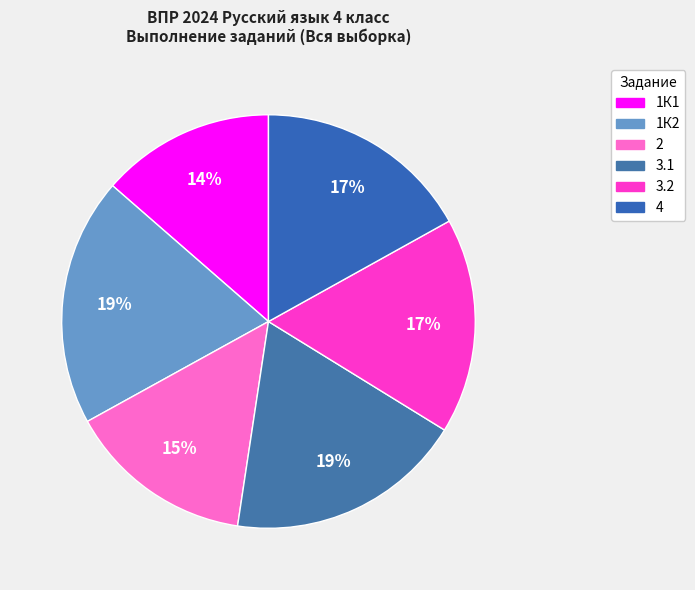

Combined, what portion of the pie is 2 and 4?

31.5%